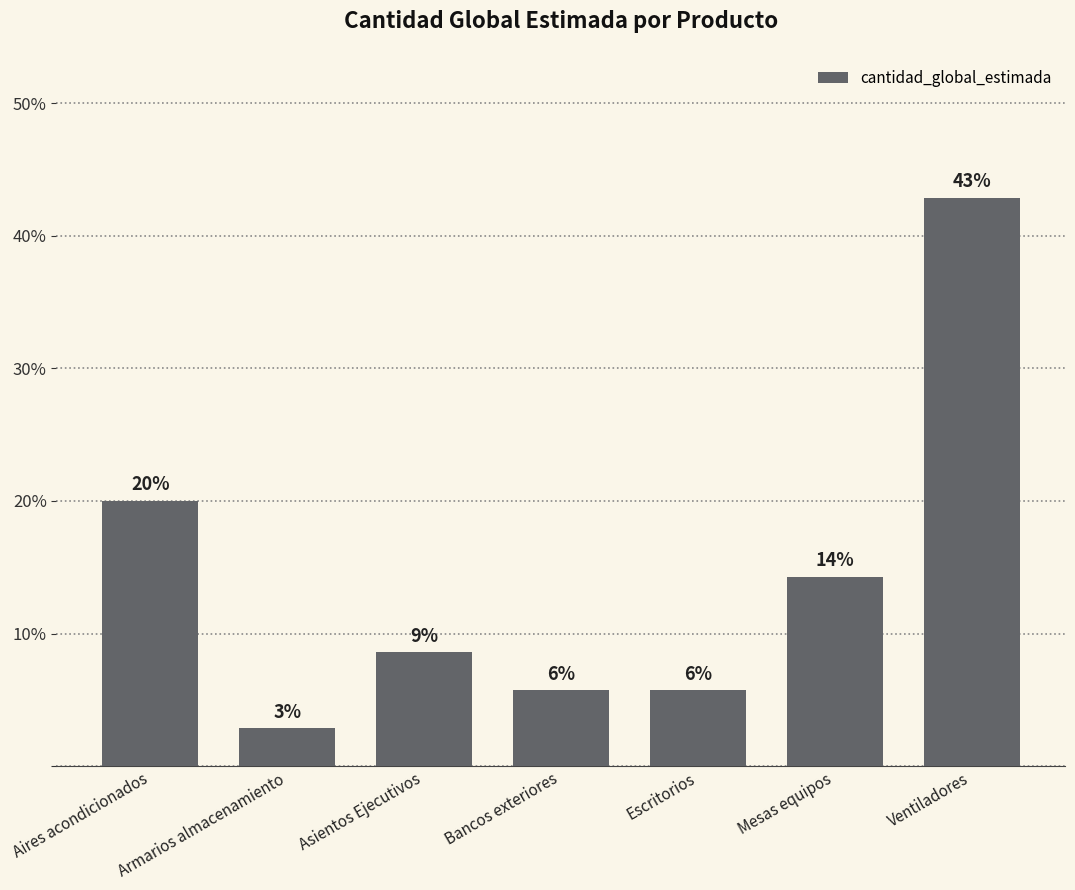

What value does the data have at Armarios almacenamiento?

2.9